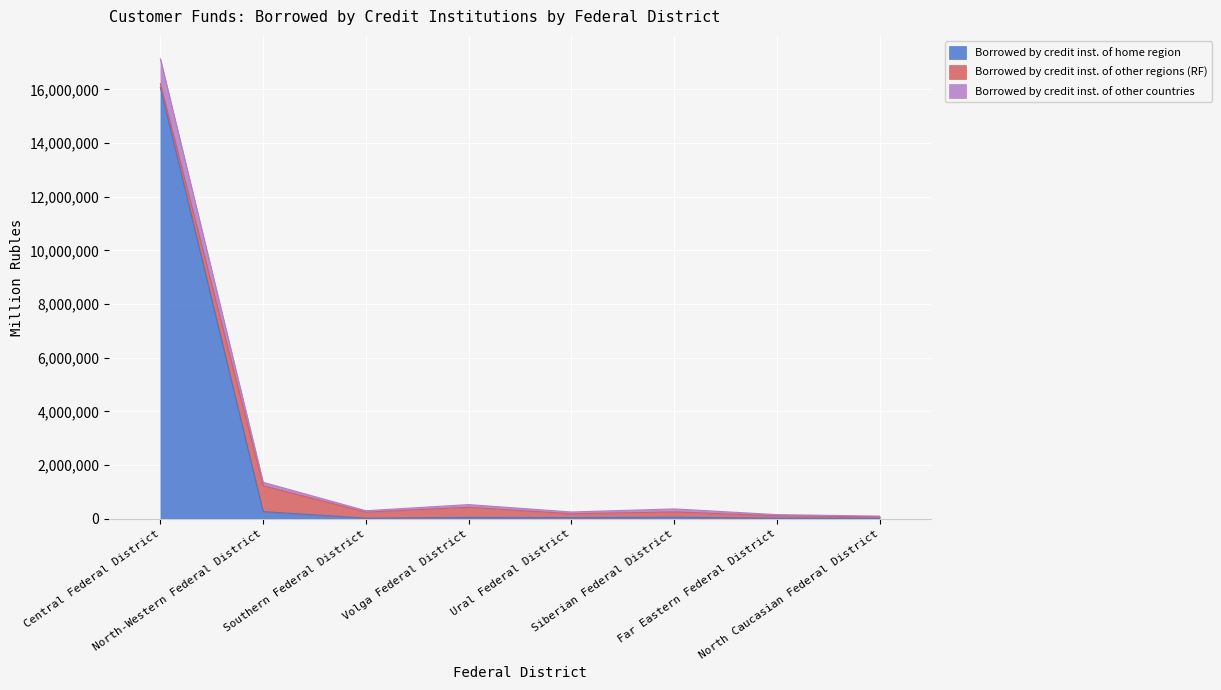

What is the difference between the maximum and minimum values in the Borrowed by credit inst. of home region series?

16059686